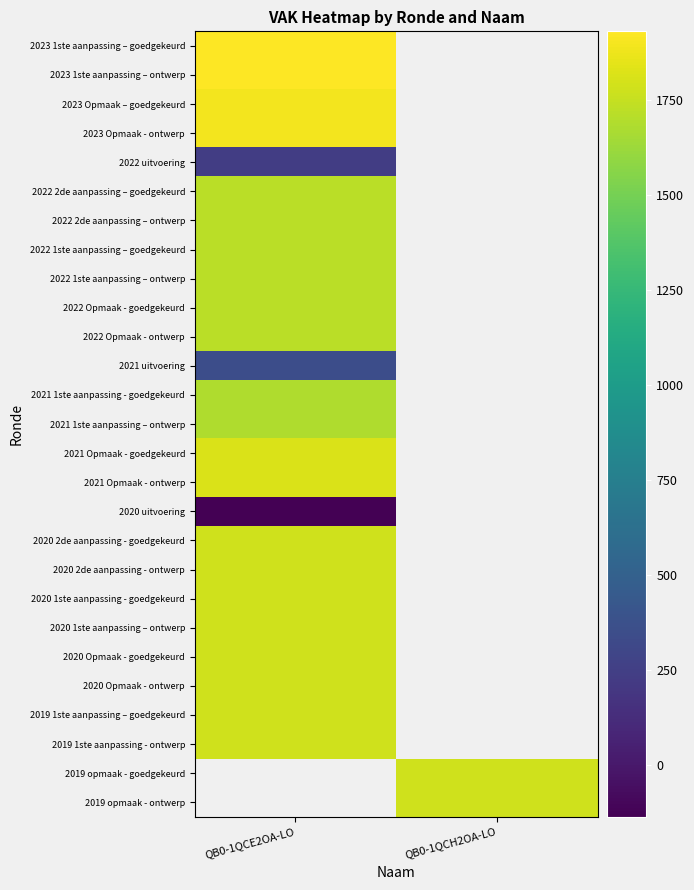

Between QB0-1QCH2OA-LO and QB0-1QCE2OA-LO, which is larger?

QB0-1QCE2OA-LO